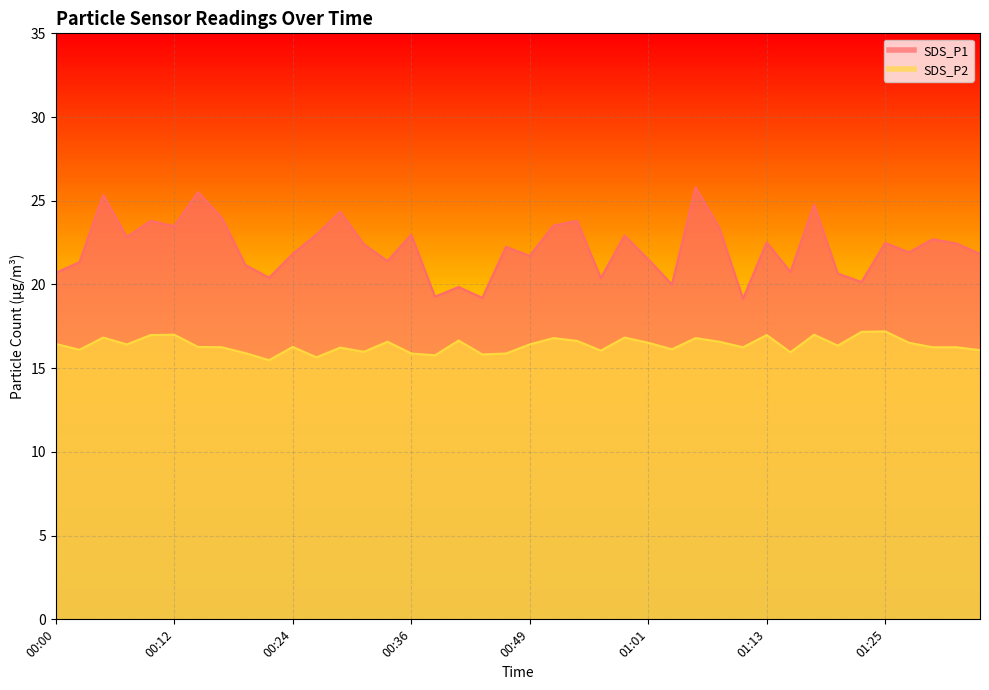

At which category does SDS_P2 reach its first local valley?

00:02